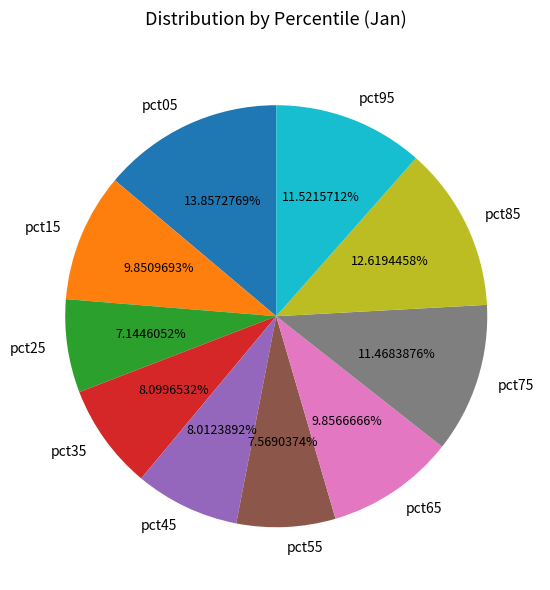

To the nearest percent, what is the combined percentage of pct55 and pct45?

16%